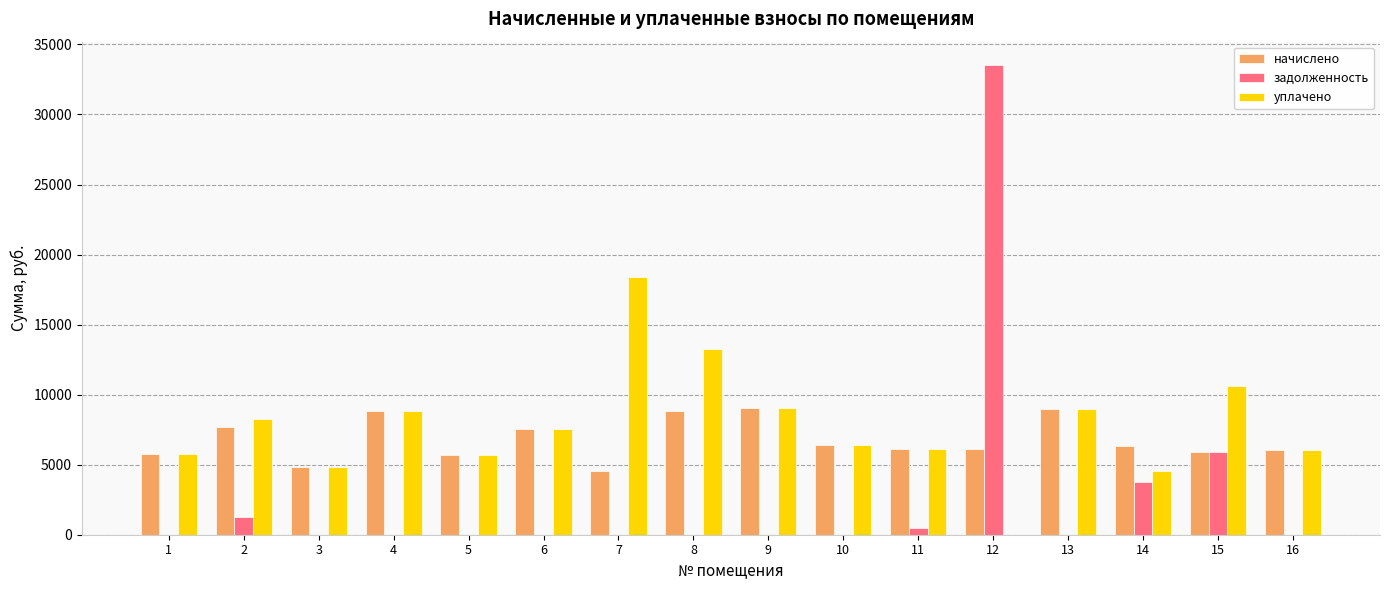

What is the sum of the уплачено values at 13 and 1?

14745.6